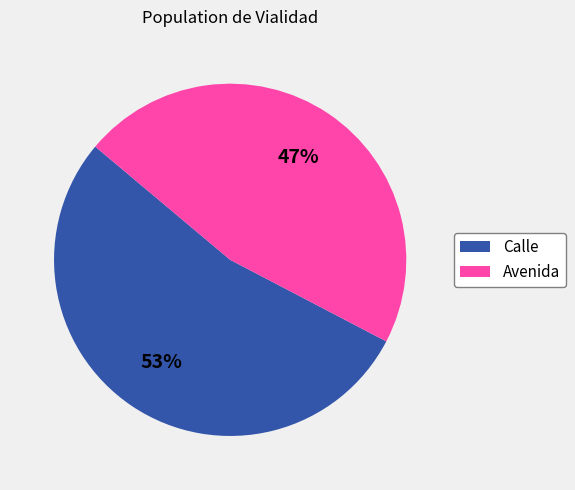

How many segments does this pie chart have?

2